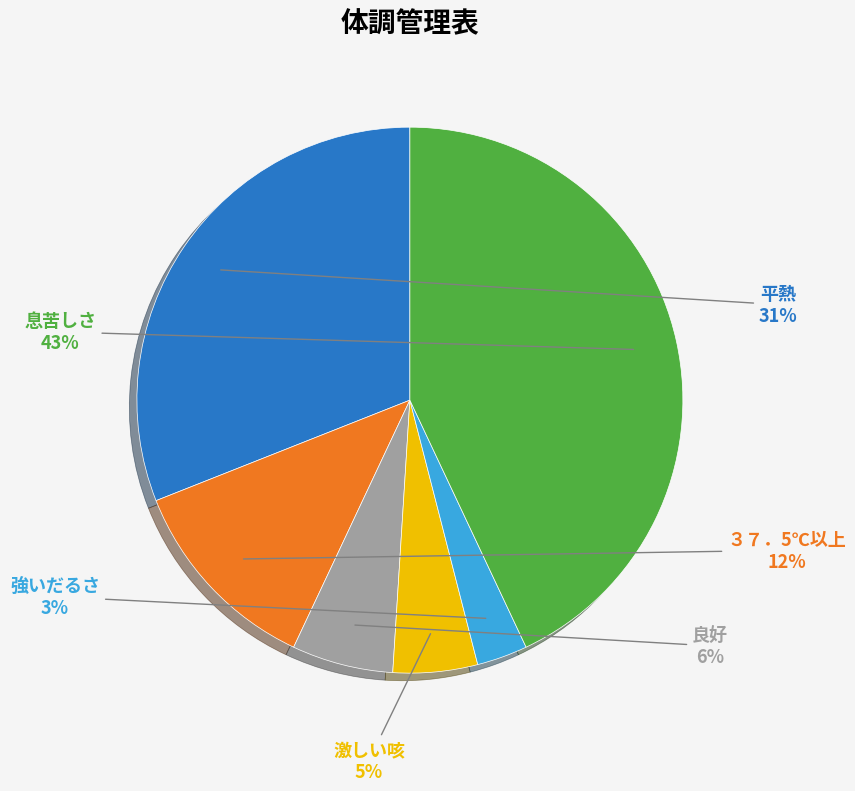

To the nearest percent, what is the average slice percentage?

17%